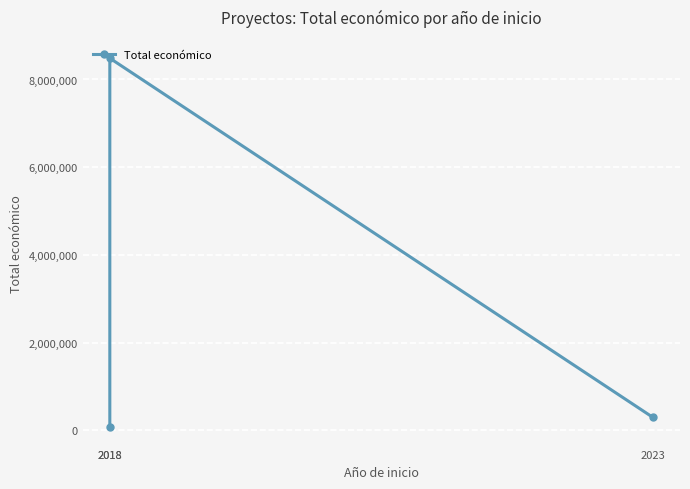

What is the sum of all values?

8859364